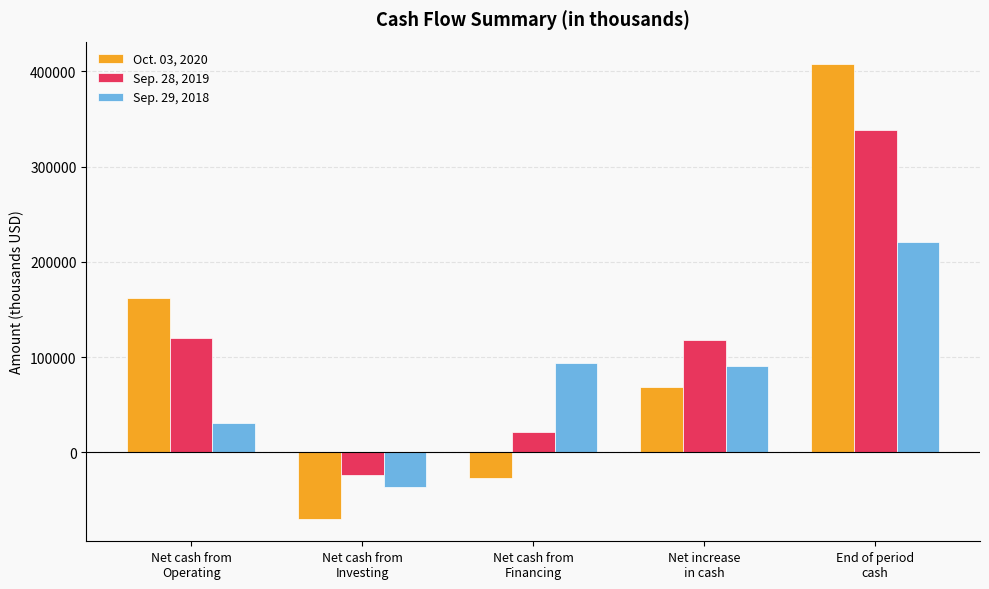

Which series has the largest range (max minus min)?

Oct. 03, 2020